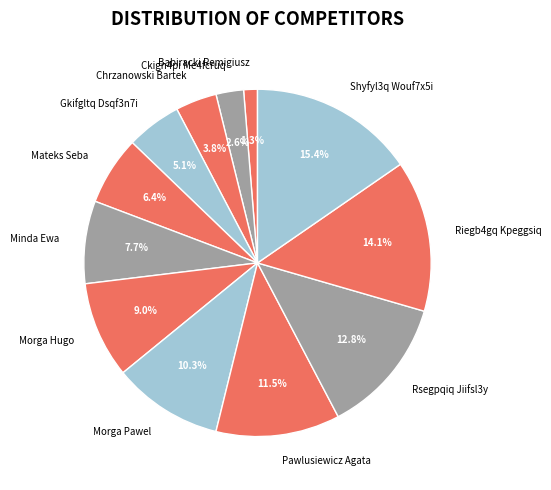

Is it true that Morga Hugo is 20% of the pie?

False